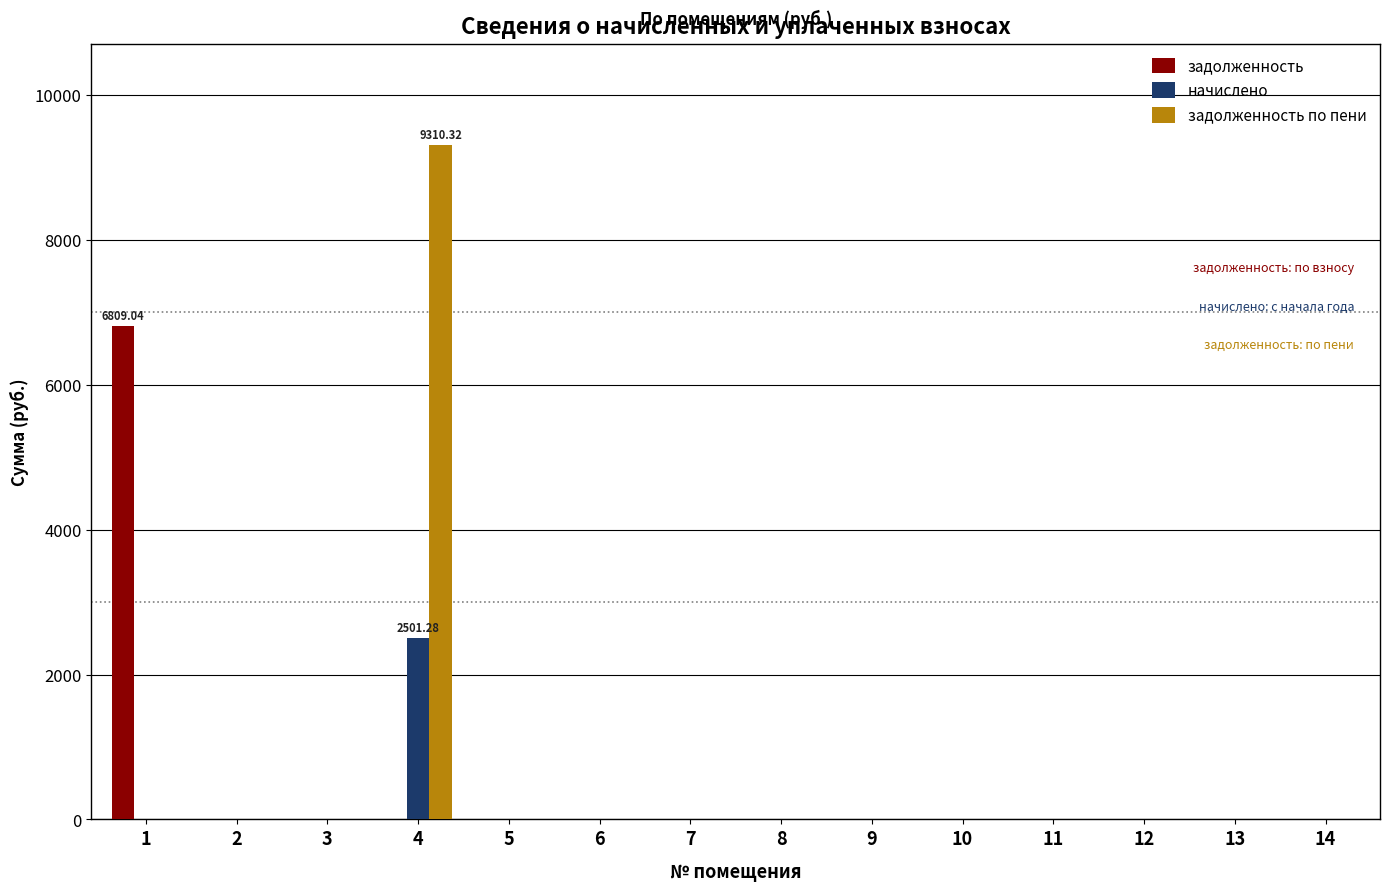

Reading left to right, extract all data points from this chart.

задолженность: 6809.0	0.0	0.0	0.0	0.0	0.0	0.0	0.0	0.0	0.0	0.0	0.0	0.0	0.0
начислено: 0.0	0.0	0.0	2501.3	0.0	0.0	0.0	0.0	0.0	0.0	0.0	0.0	0.0	0.0
задолженность по пени: 0.0	0.0	0.0	9310.3	0.0	0.0	0.0	0.0	0.0	0.0	0.0	0.0	0.0	0.0